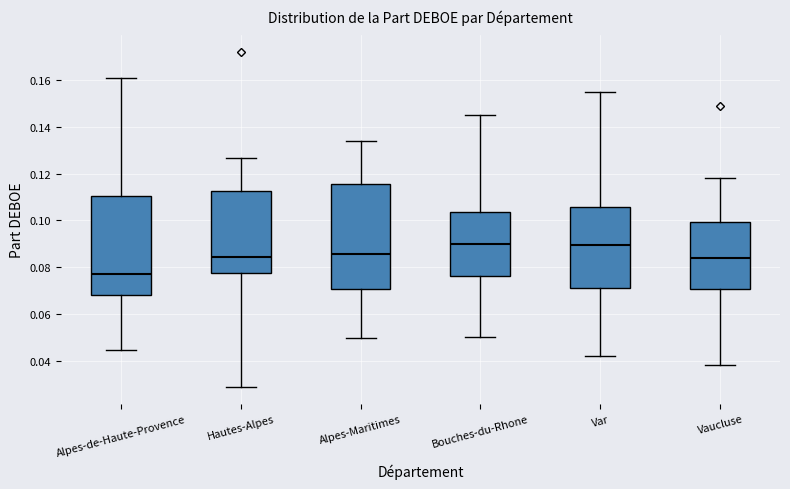

Comparing the boxes themselves (not the whiskers), which one is the tallest?

Alpes-Maritimes